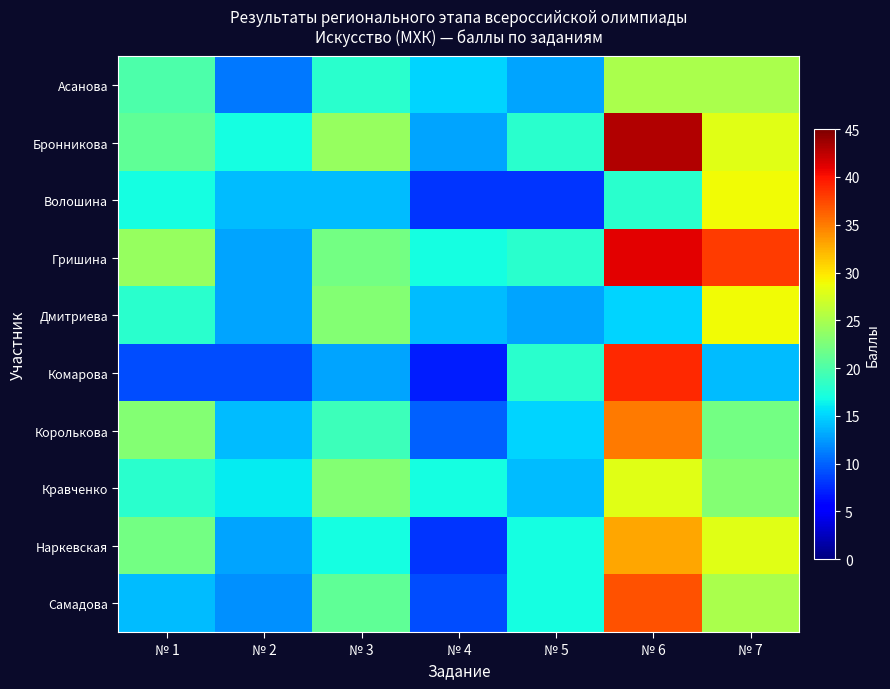

List the series in order of their peak value, highest first.

Бронникова, Гришина, Комарова, Самадова, Королькова, Наркевская, Волошина, Дмитриева, Кравченко, Асанова